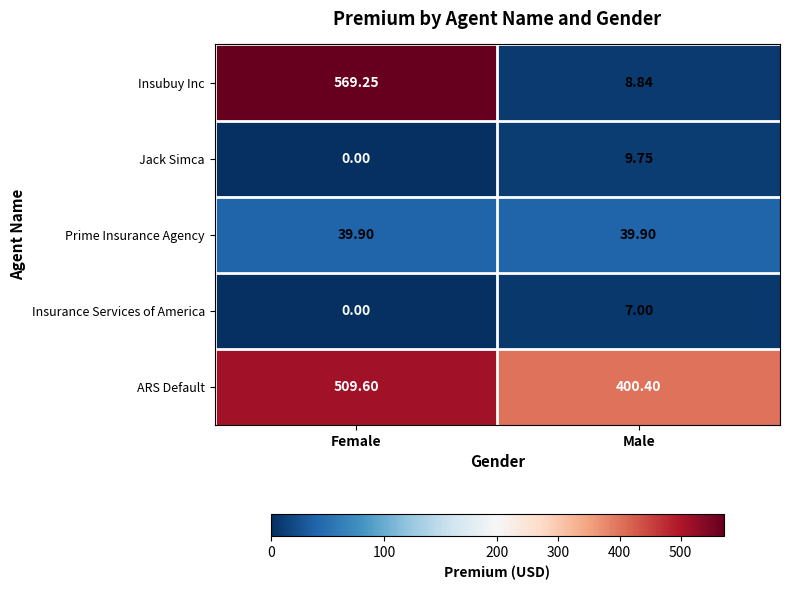

At which category is the sum across all series the highest?

Female